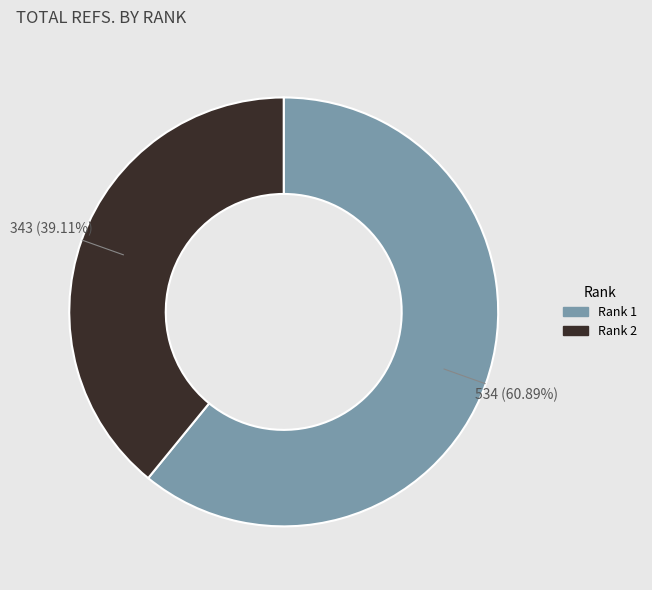

True or false: Rank 2 accounts for 45% of the total.

False